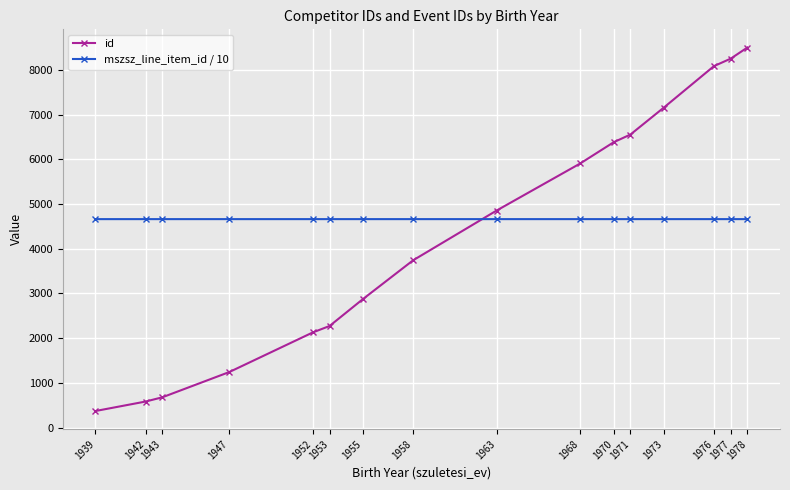

What is the smallest value displayed?

369.0